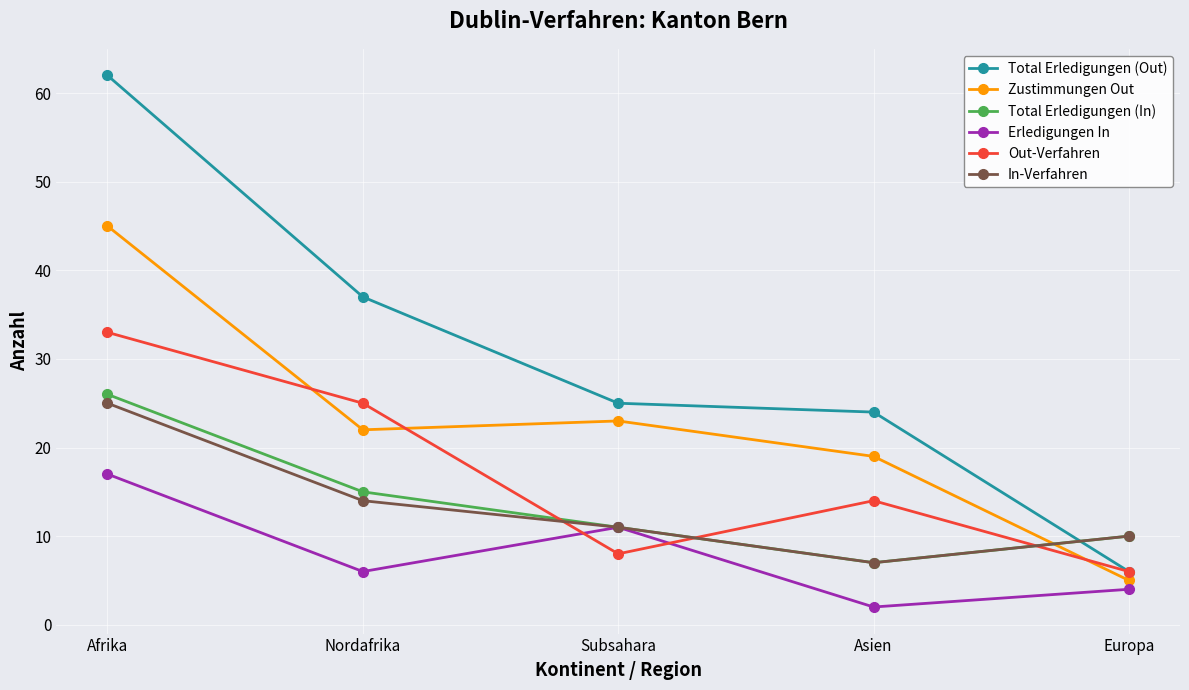

What is the maximum value shown in the chart?

62